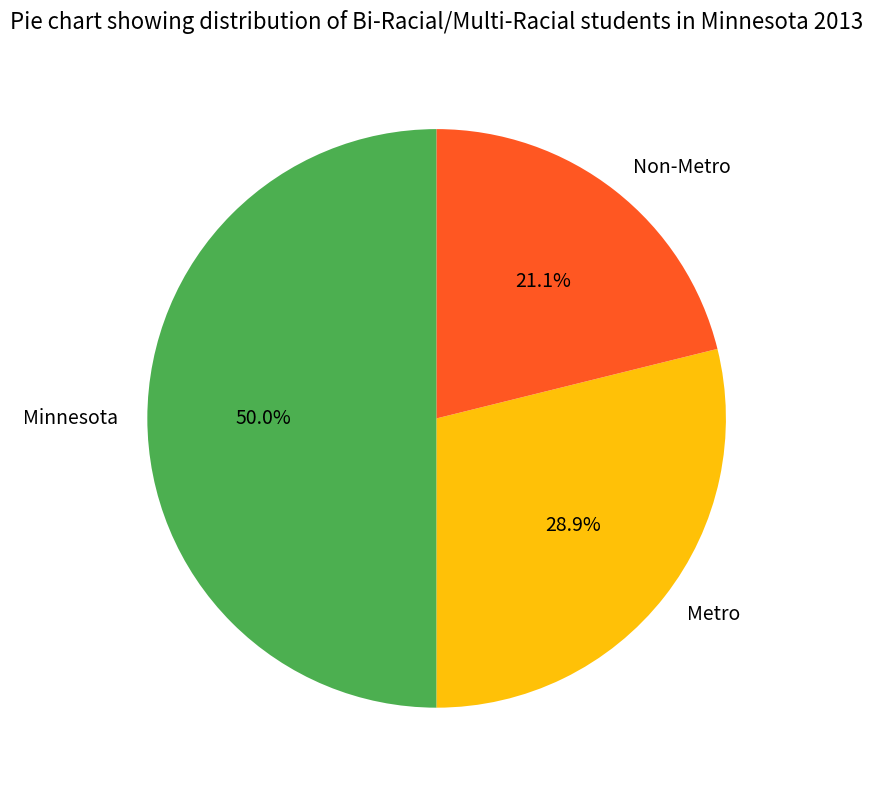

Which slice is the largest?

Minnesota